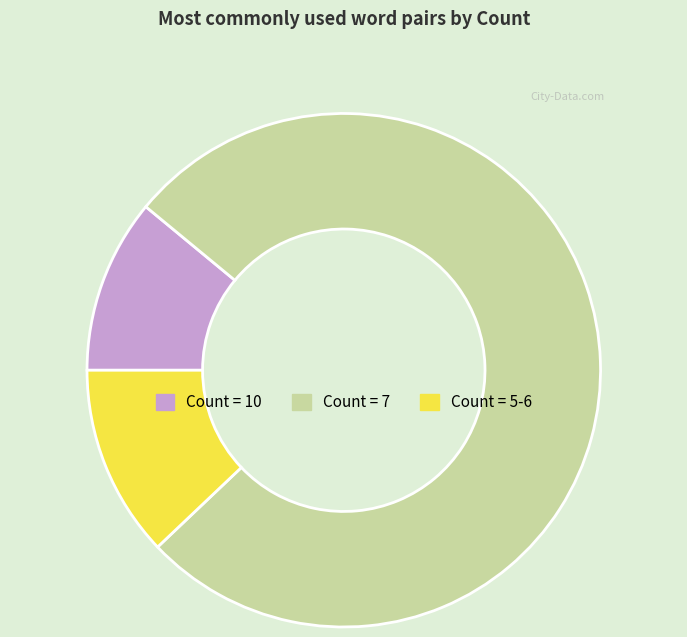

Does any single category account for the majority?

Yes